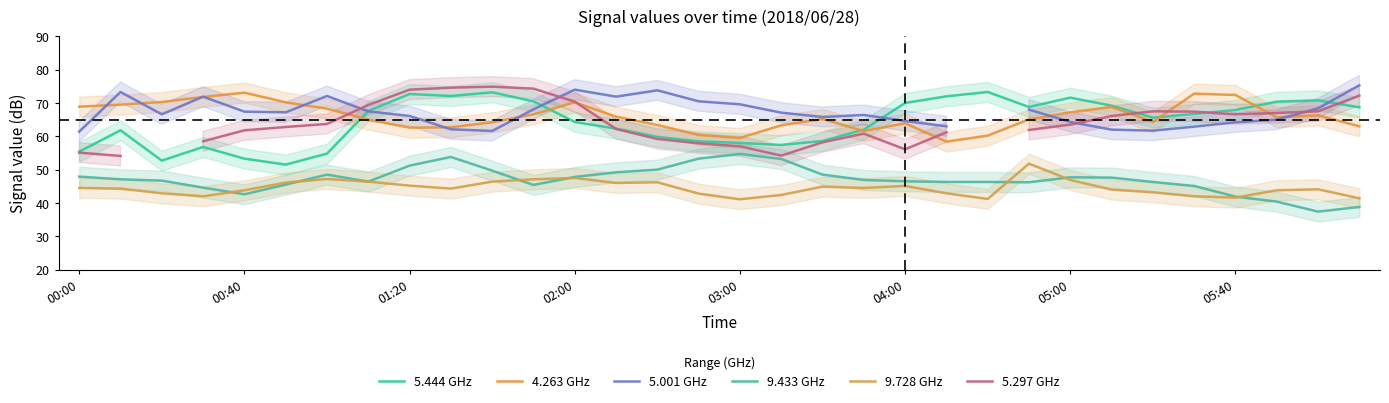

Which series has the largest total across all categories?

4.263 GHz